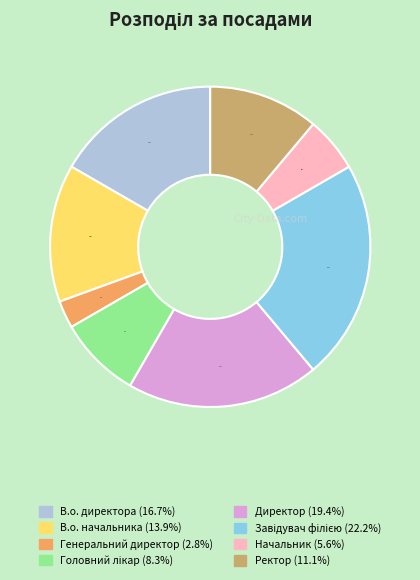

How many slices are in this pie chart?

8